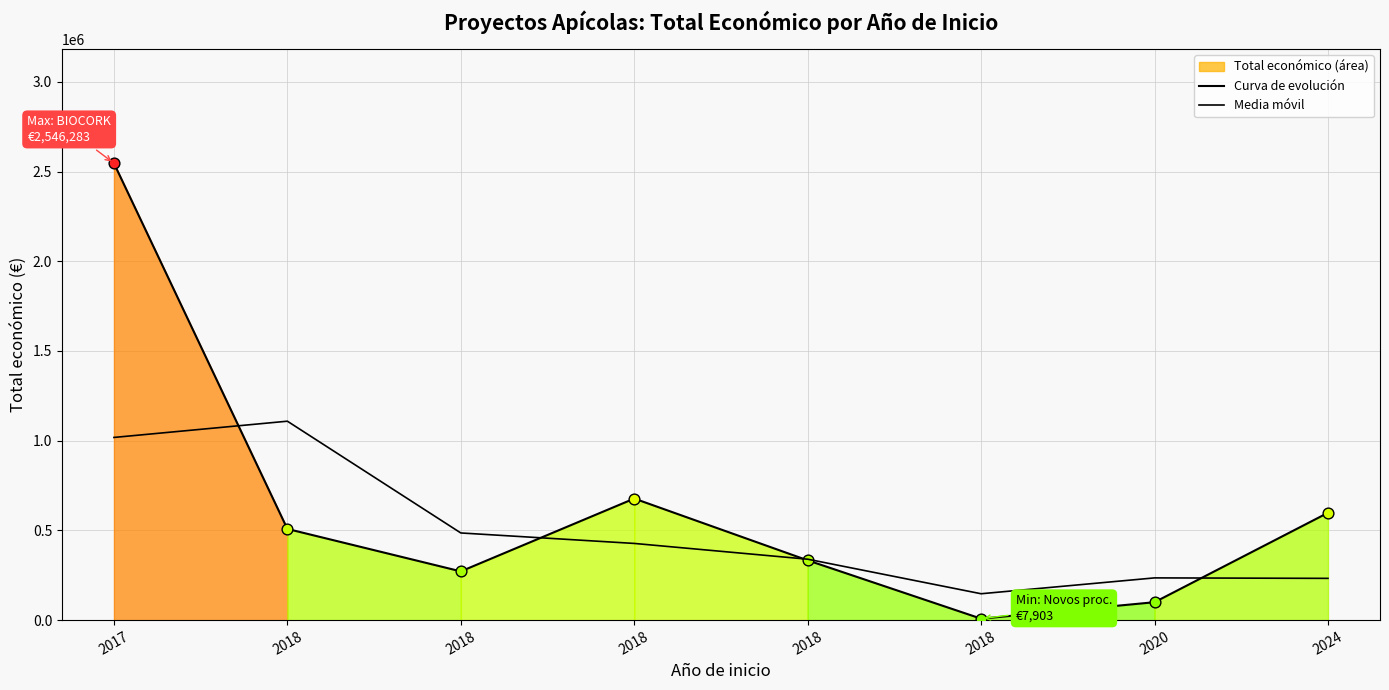

What is the total value across all series at 2017?

3564407.3